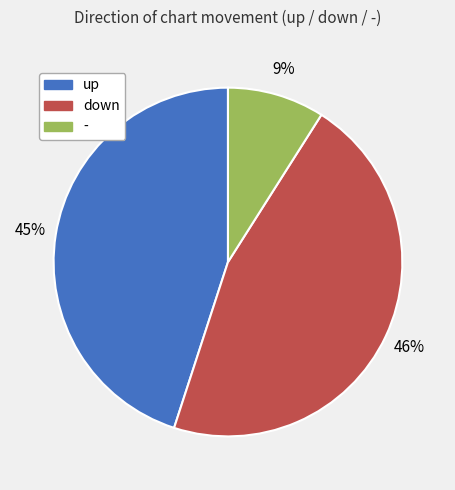

To the nearest percent, what is the average slice percentage?

33%